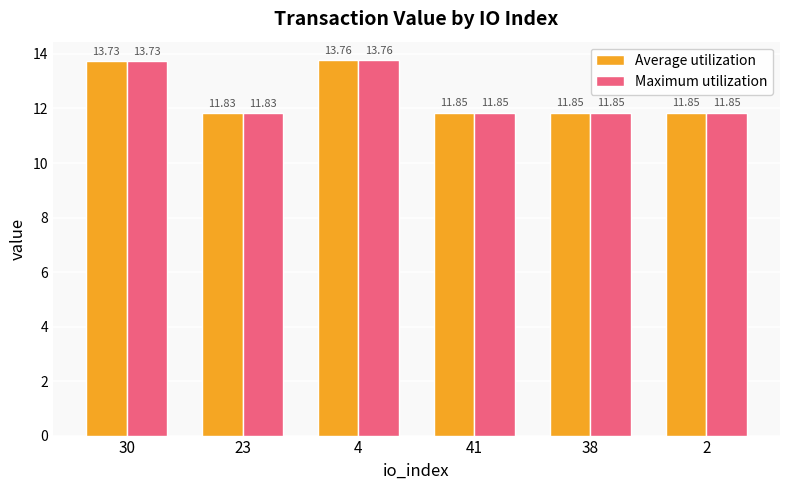

What is the sum of all Maximum utilization values?

74.9